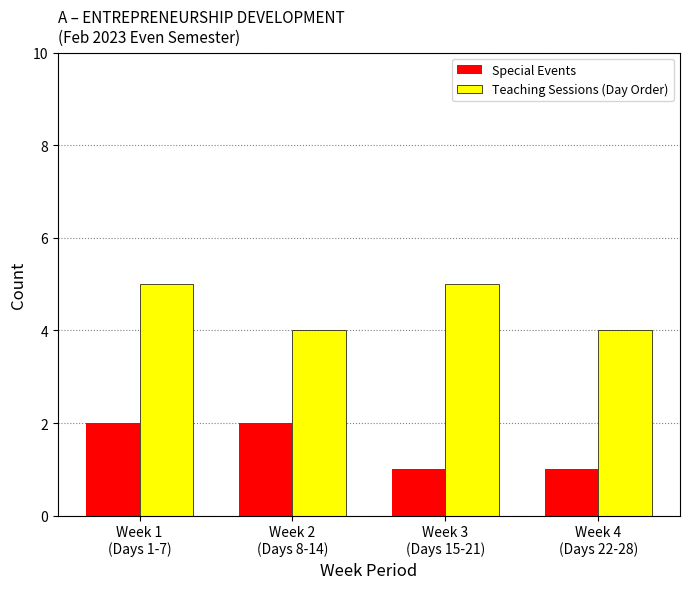

Is the value of Teaching Sessions (Day Order) at Week 1
(Days 1-7) greater than the value of Special Events at Week 1
(Days 1-7)?

Yes